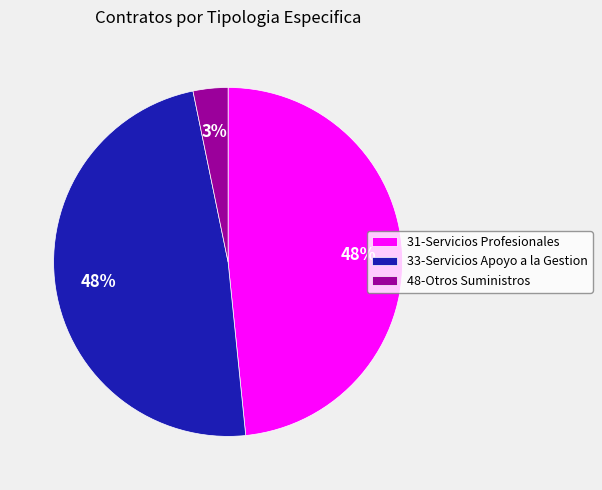

Combined, do 33-Servicios Apoyo a la Gestion and 31-Servicios Profesionales account for over 50%?

Yes